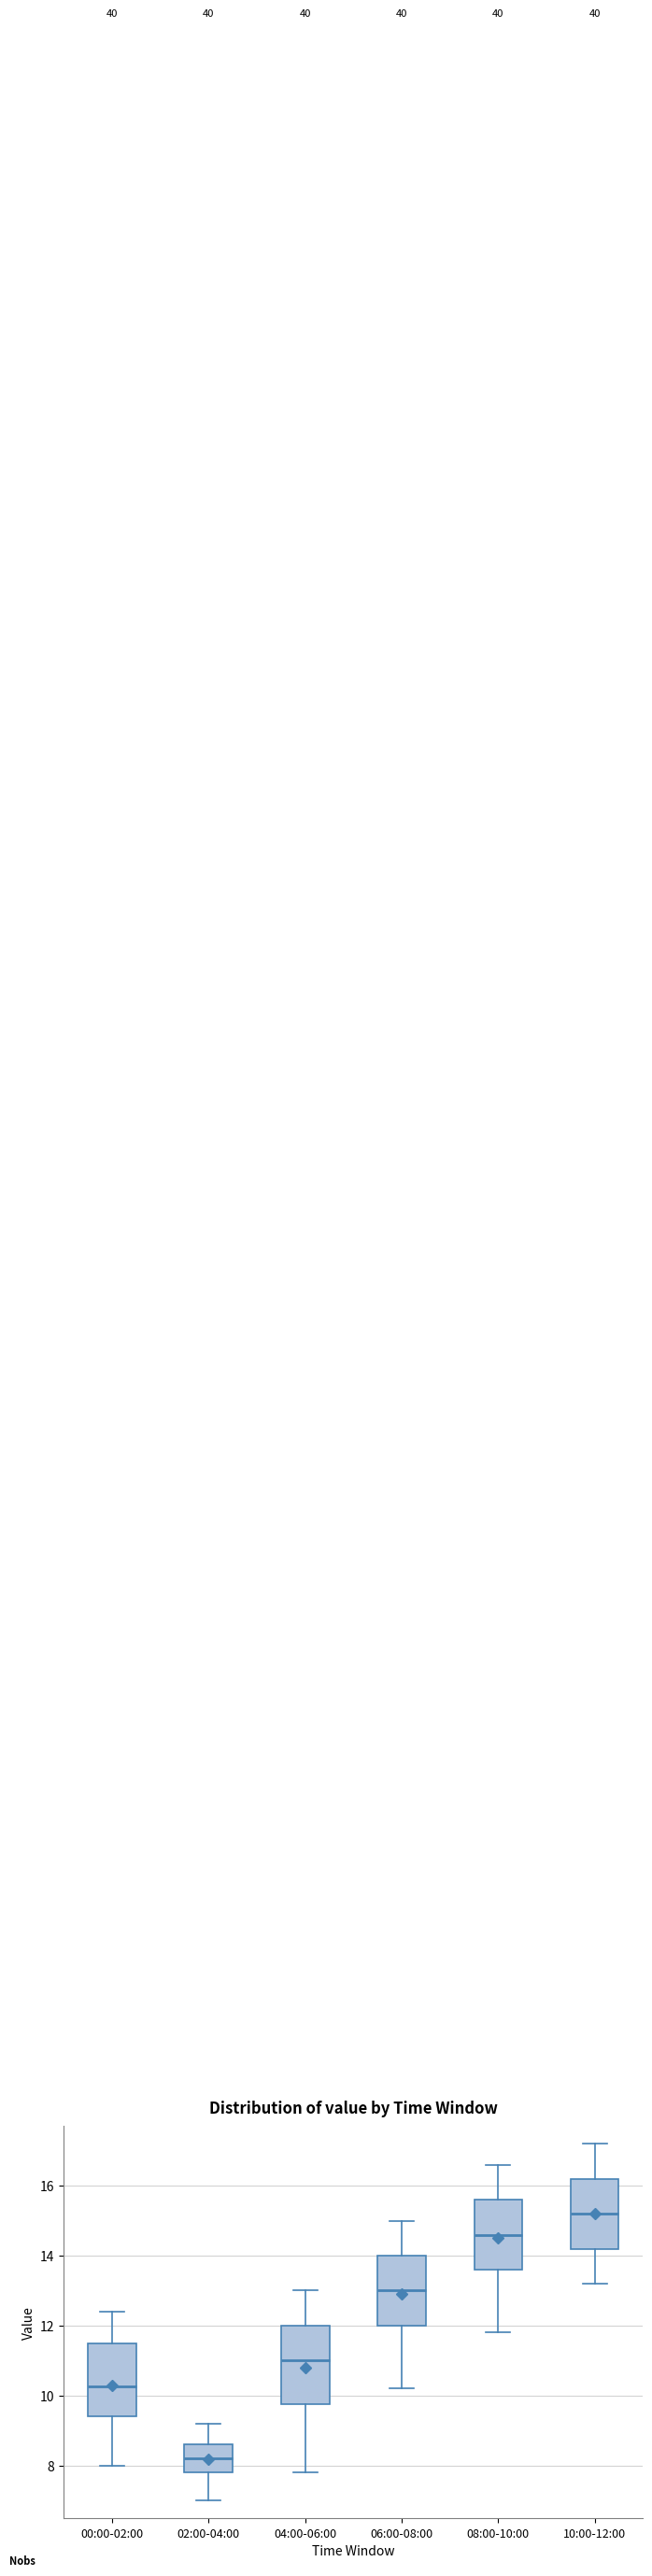

Which box's median line is the lowest?

02:00-04:00